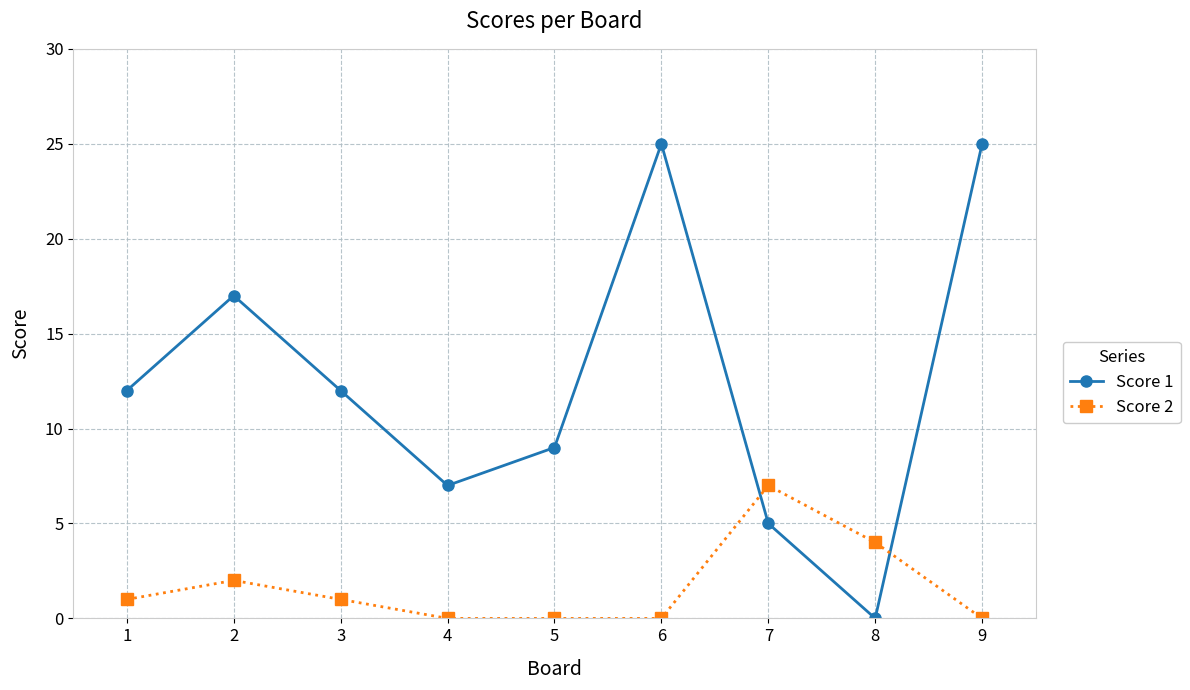

True or false: Score 2 has more than 0 points higher than both neighbors.

True